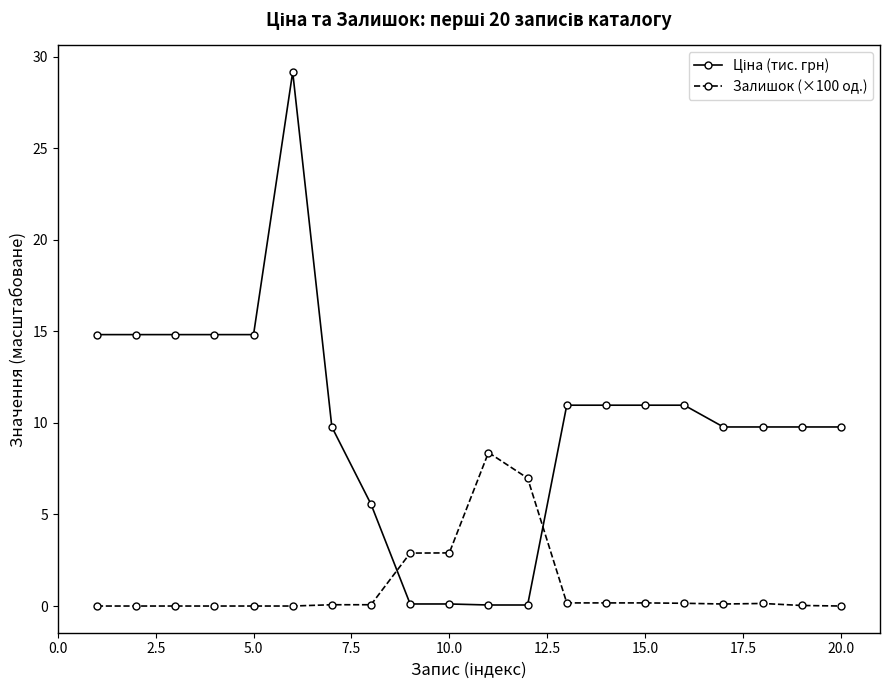

What is the value of the Залишок (×100 од.) point at the 11th from the left?

8.4